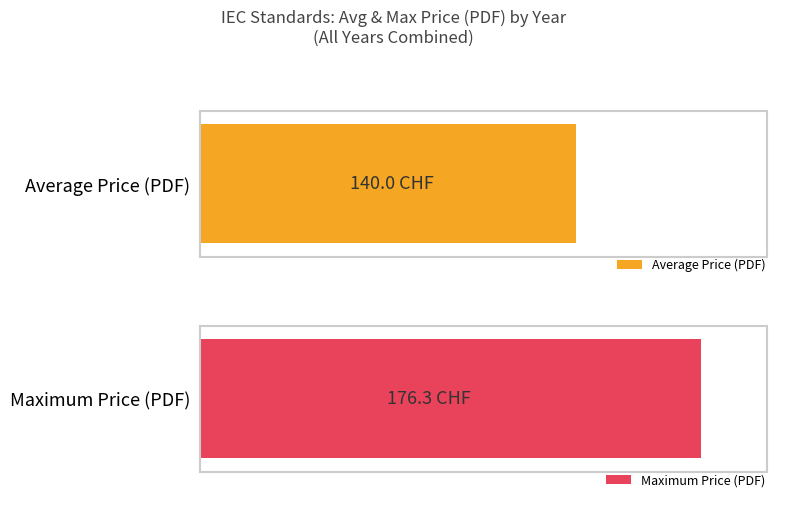

What is the average value of the Maximum Price (PDF) series?

176.3